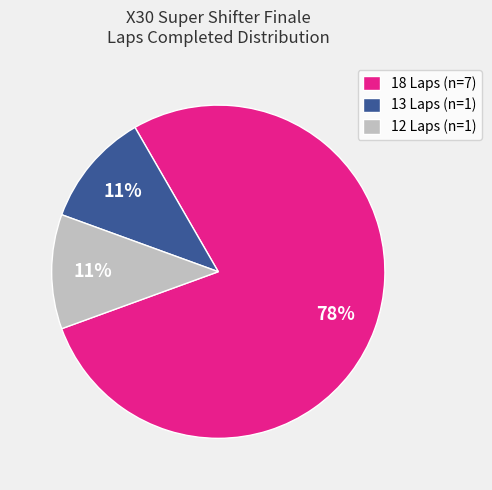

True or false: 13 Laps (n=1) accounts for 1% of the total.

False